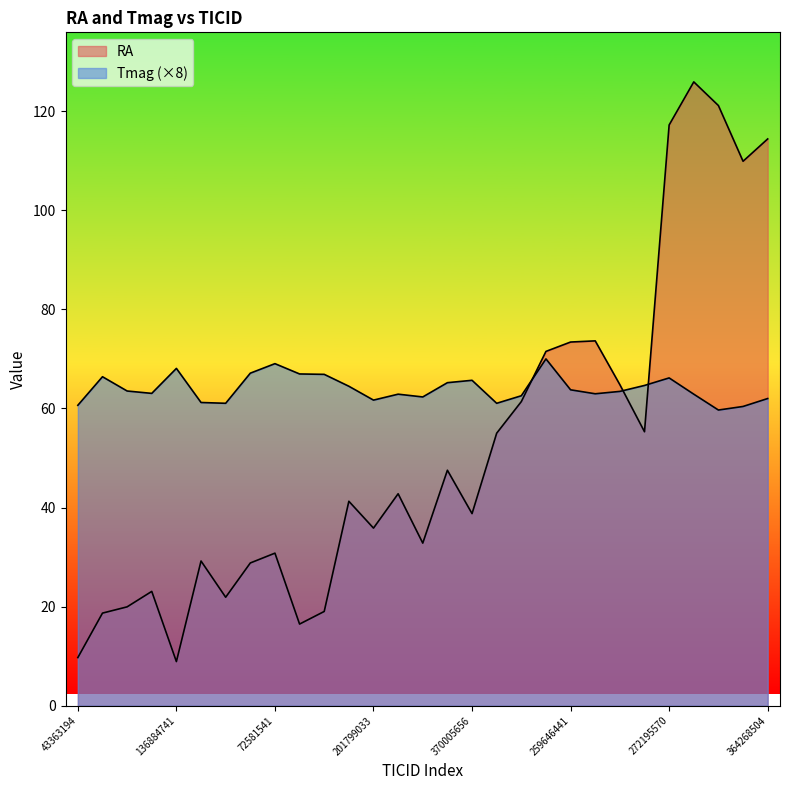

Does the chart display data point markers on the line(s)?

No